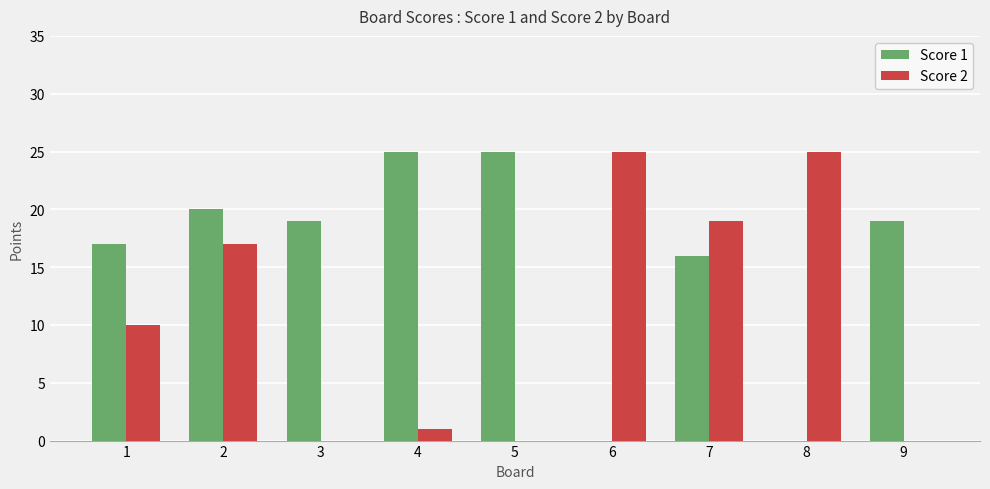

What is the maximum value shown in the chart?

25